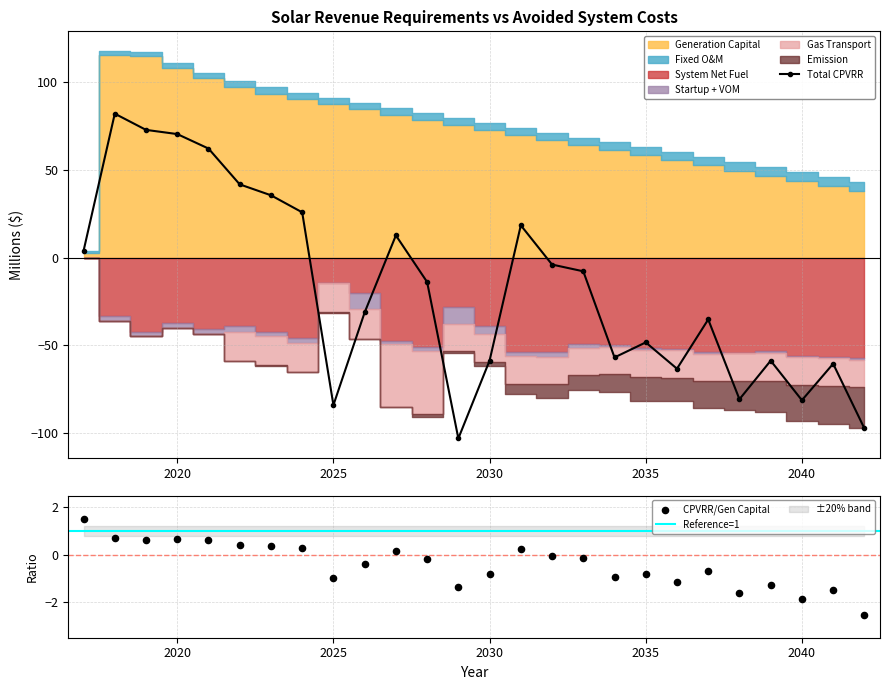

Is the value of Generation Capital at 2034 greater than the value of Startup + VOM at 2038?

Yes